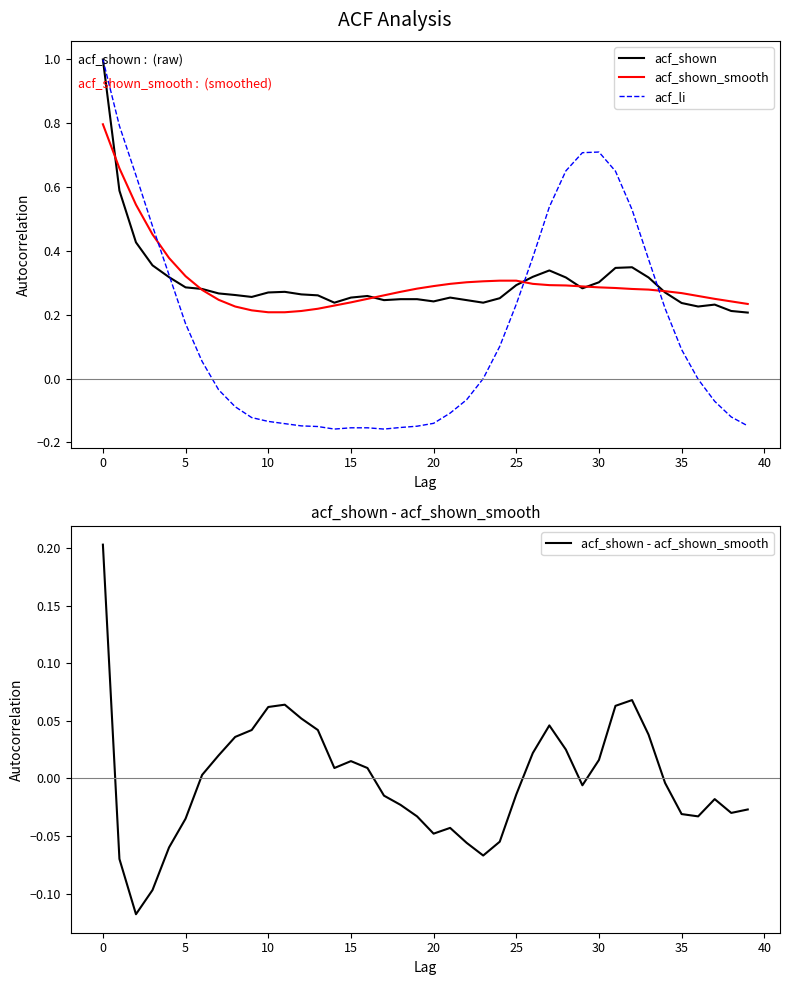

How many intersections are there between acf_shown_smooth and acf_shown?

7